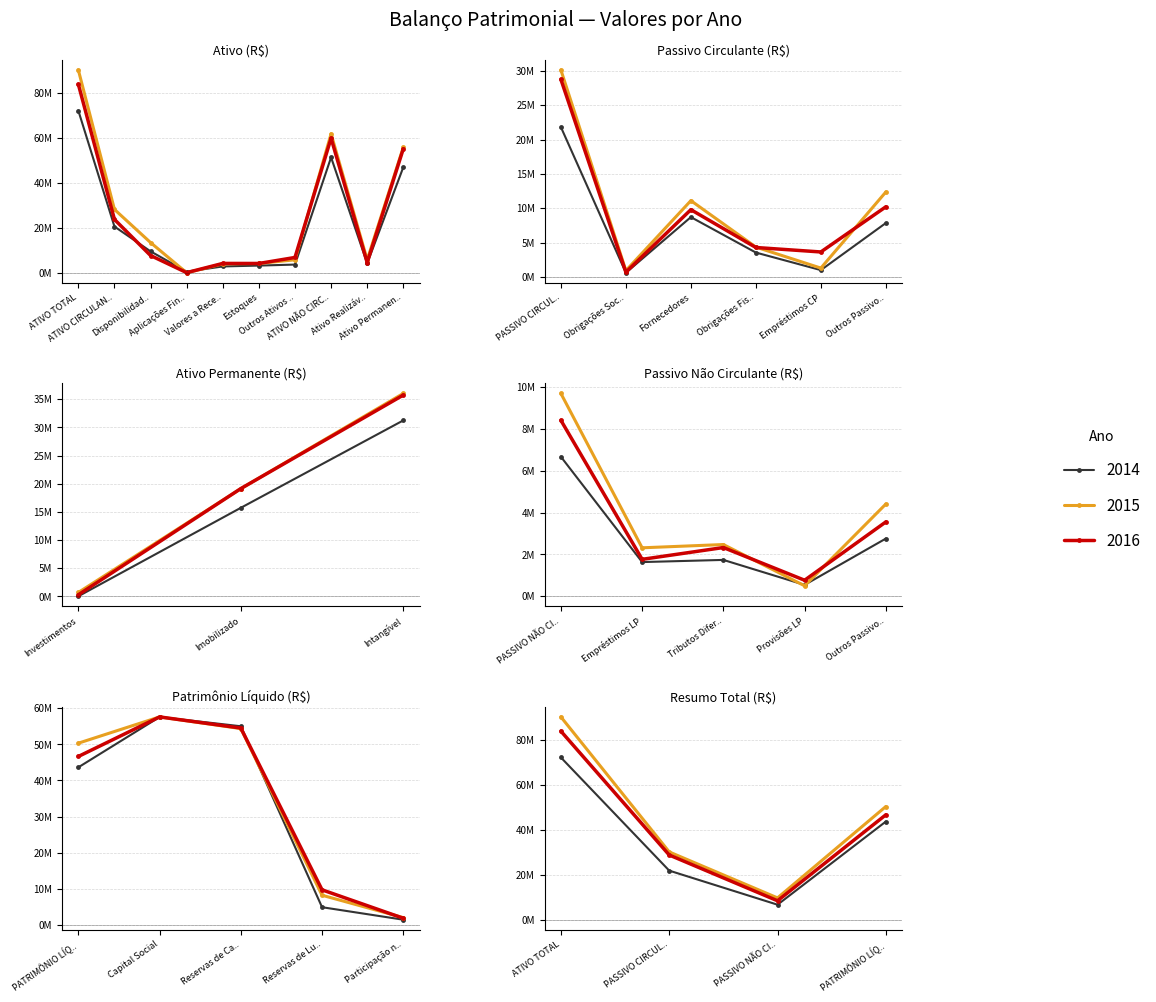

Which category has the lowest value across all series?

Aplicações Fin..